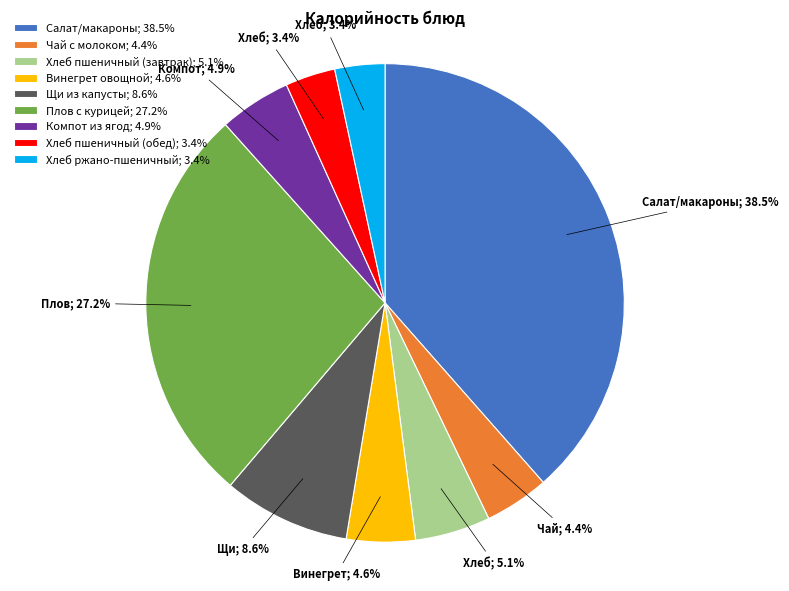

To the nearest percent, what is the combined percentage of Винегрет овощной and Хлеб пшеничный (обед)?

8%